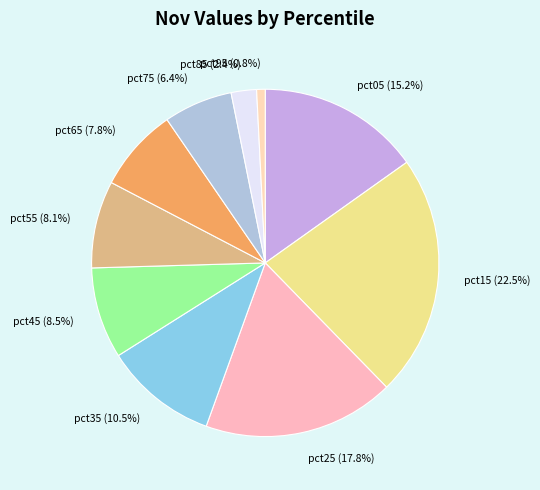

To the nearest percent, what is the combined percentage of pct55 and pct15?

31%